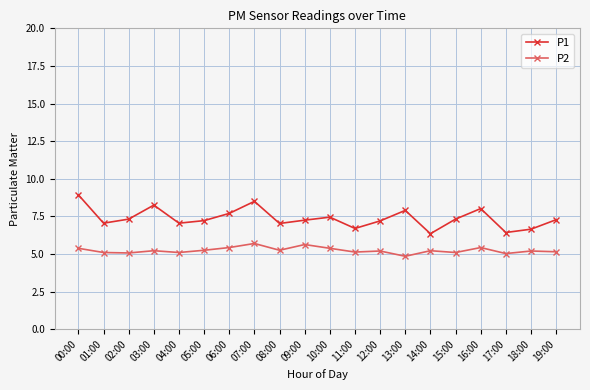

Which series has the largest range (max minus min)?

P1